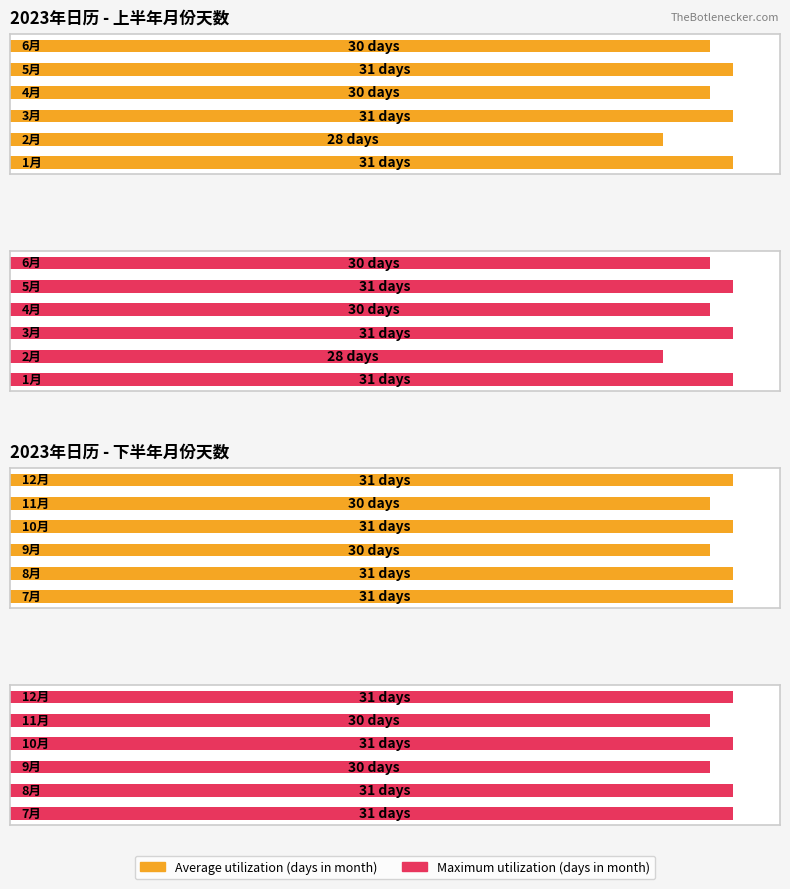

Is the value of Maximum utilization at 5 greater than the value of Average utilization at 3?

No